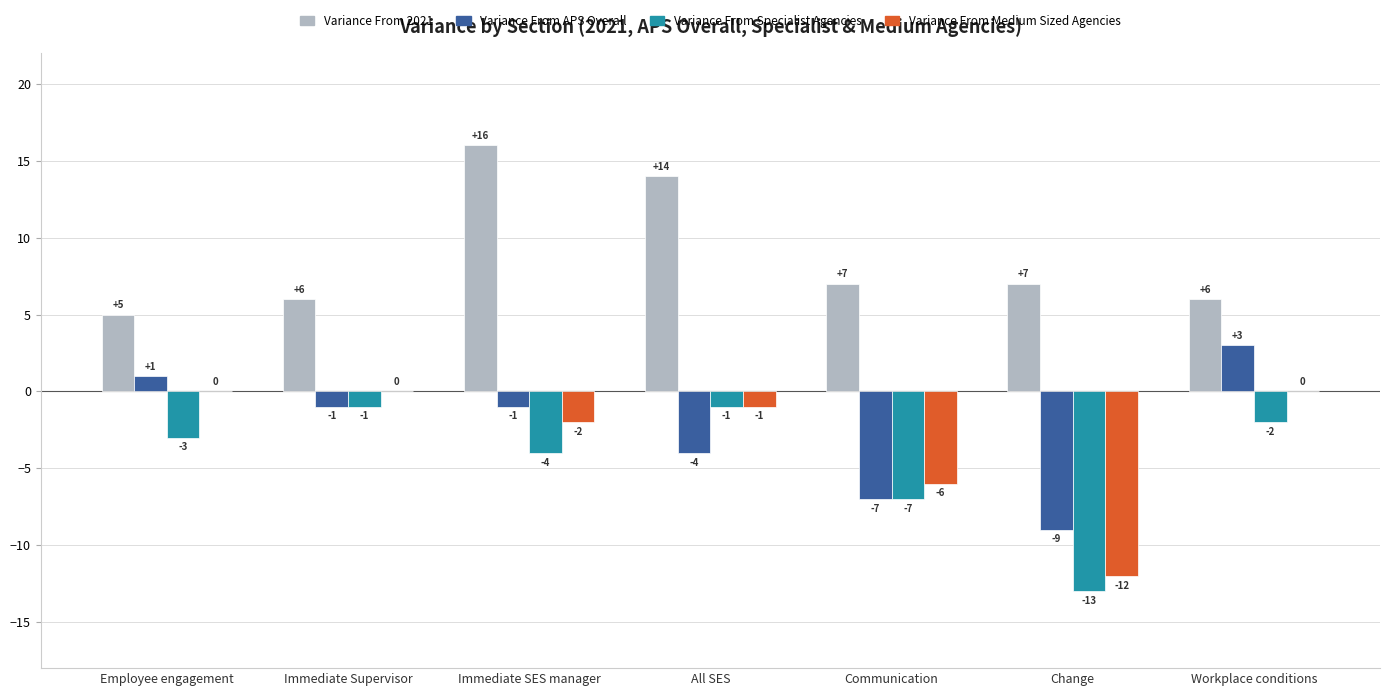

Is the value of Variance From 2021 at Immediate SES manager greater than the value of Variance From Specialist Agencies at All SES?

Yes